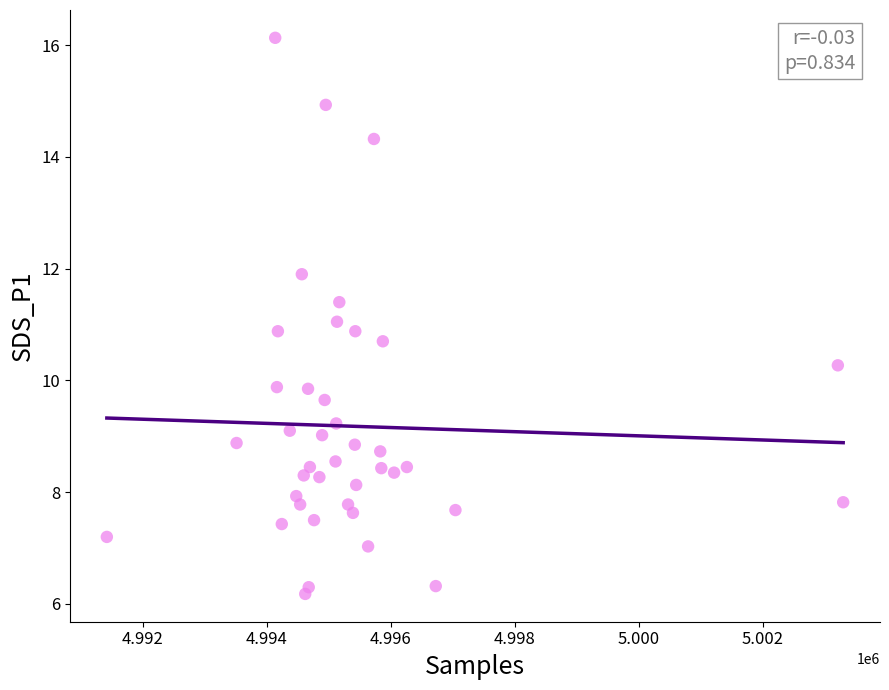

What is the range of X values (max minus min)?

11869.0